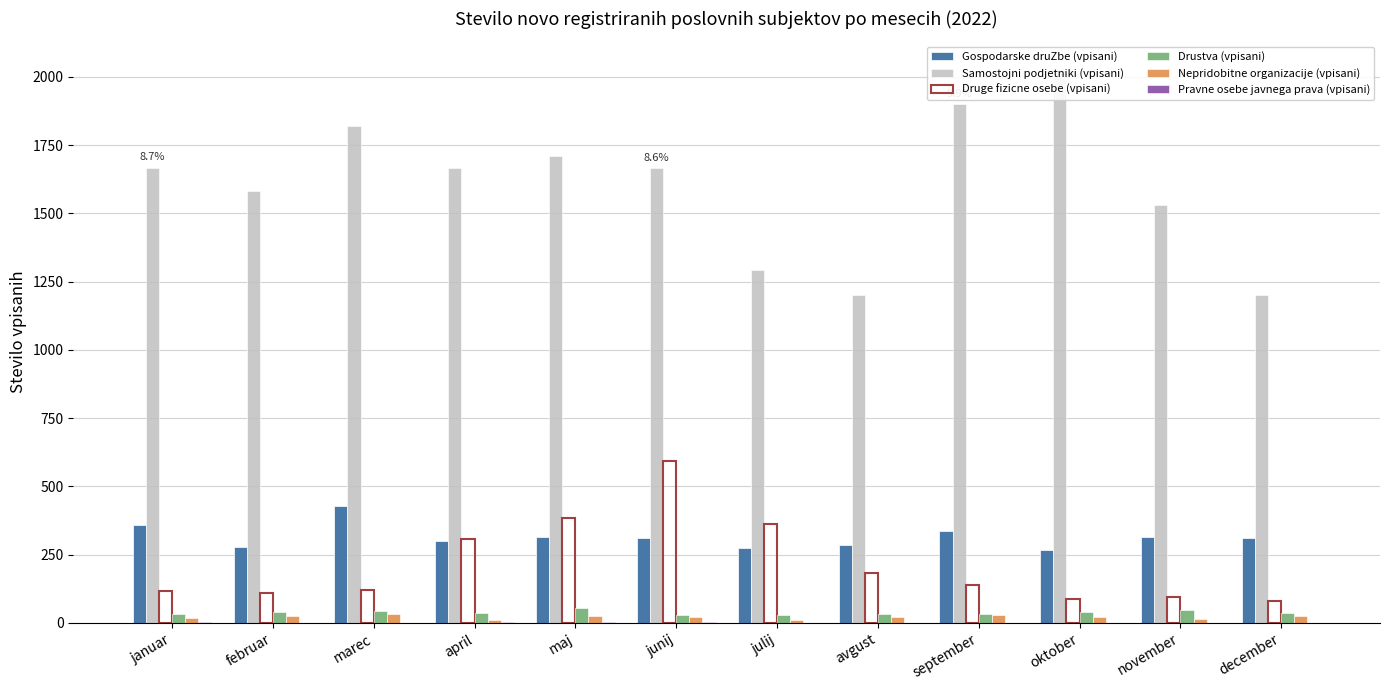

Does the chart contain stacked bars?

No